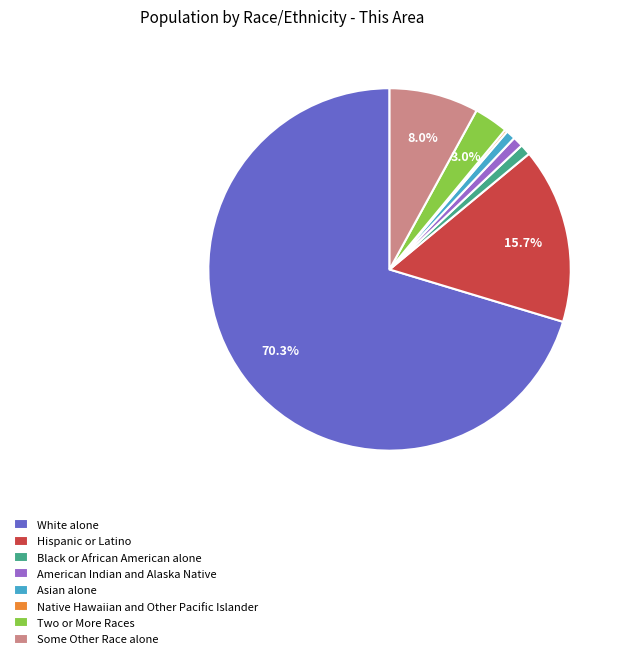

What percentage is the Hispanic or Latino slice, to the nearest percent?

16%